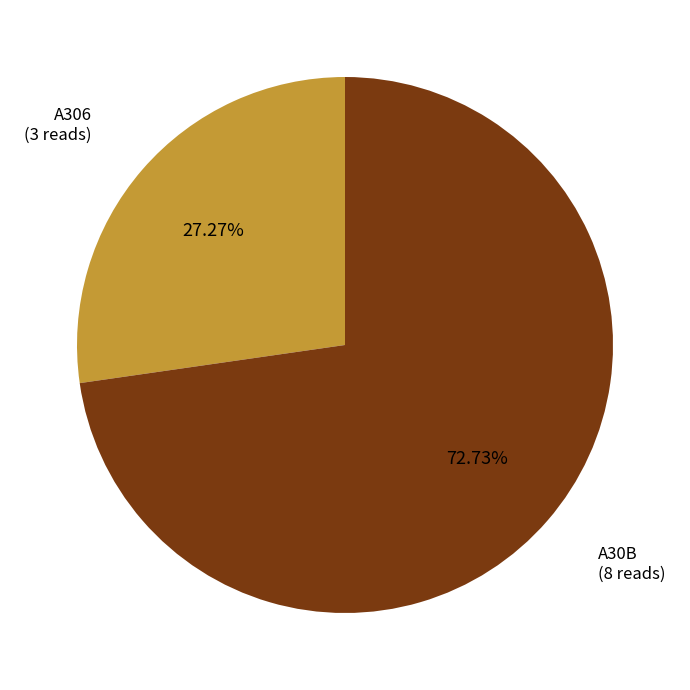

To the nearest percent, what is the difference between the largest and smallest slice percentages?

45%